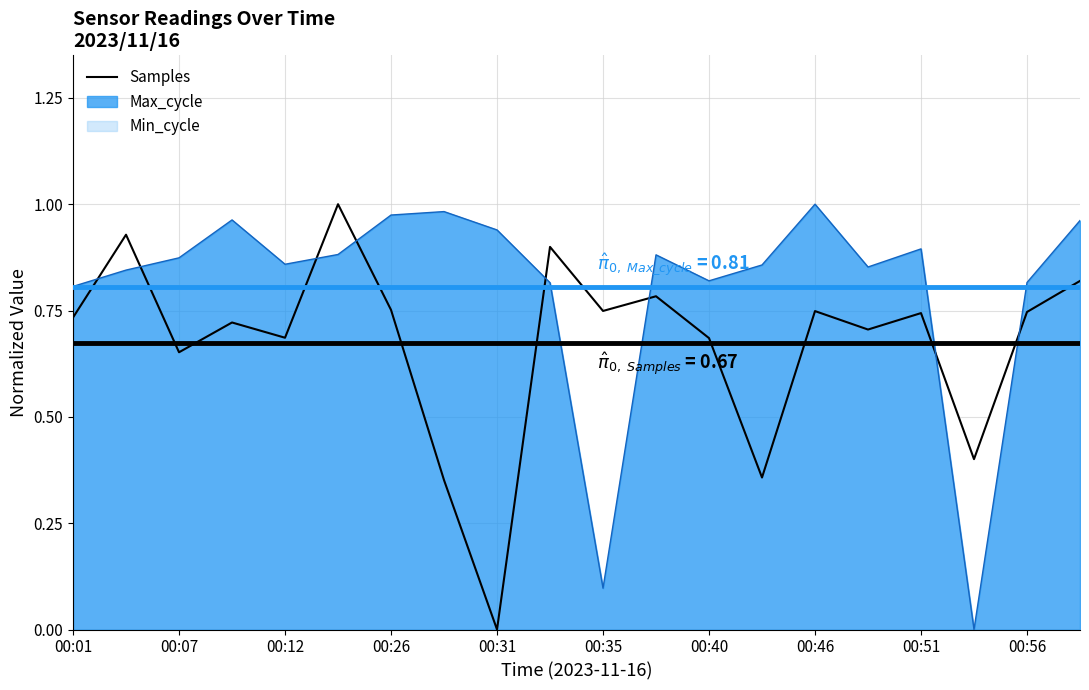

How many lines are shown in the chart?

1